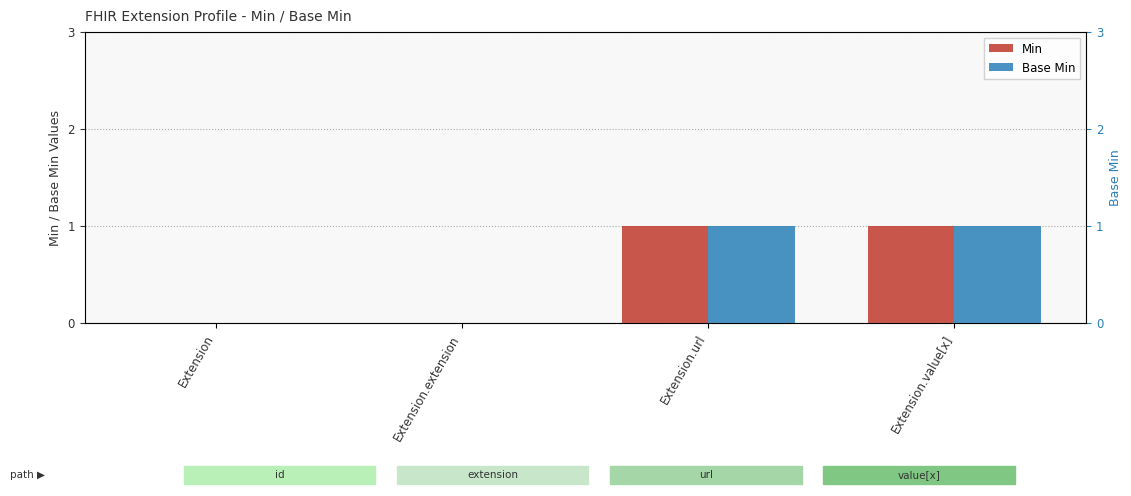

Reading left to right, what are all the values shown in this chart?

Min: Extension=0	Extension.extension=0	Extension.url=1	Extension.value[x]=1
Base Min: Extension=0	Extension.extension=0	Extension.url=1	Extension.value[x]=1